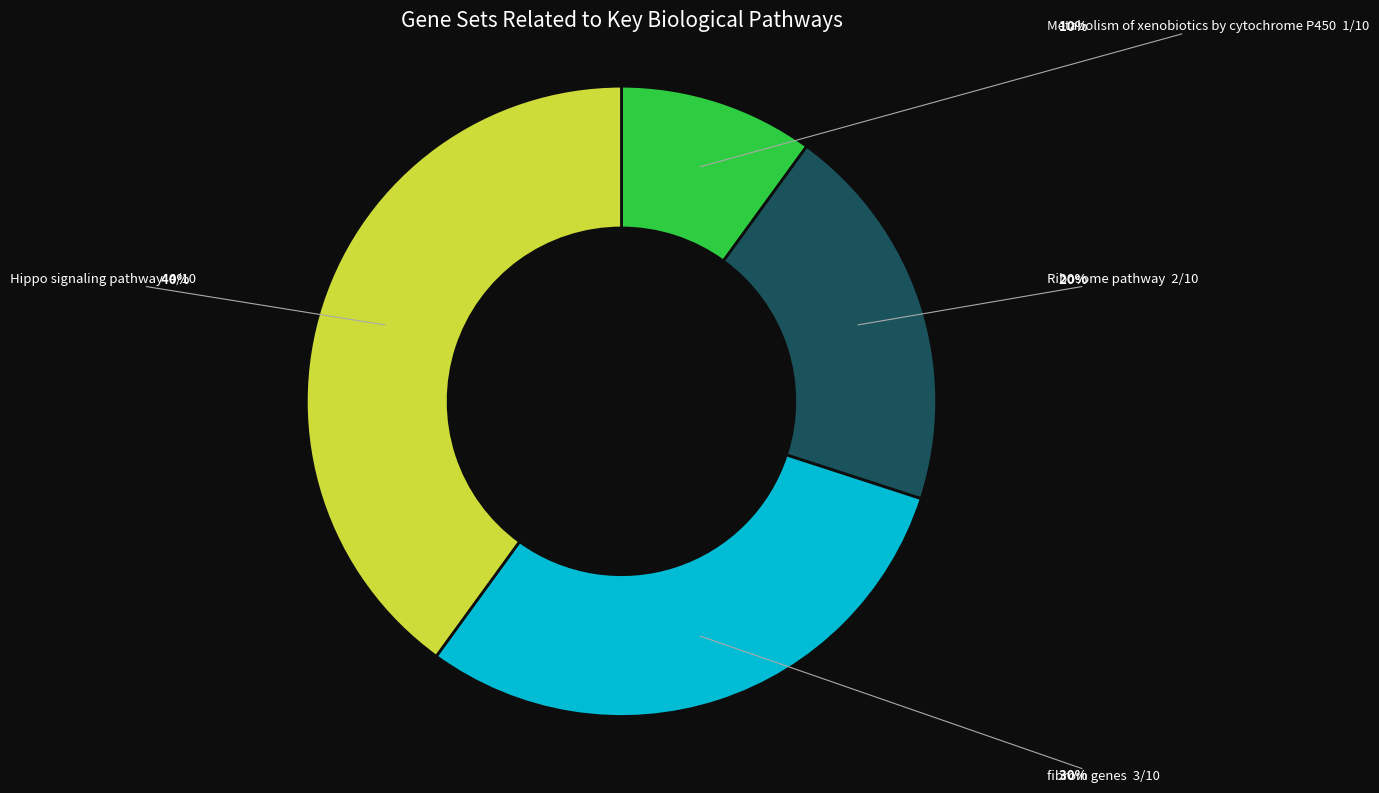

Is there a majority slice in this chart?

No